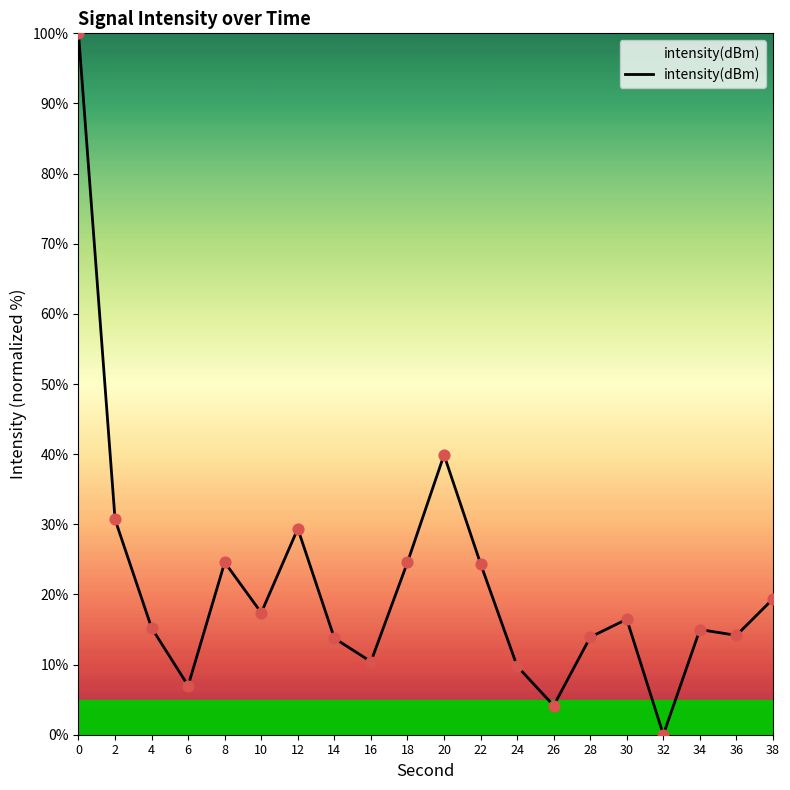

Which has a higher value, 20 or 2?

20